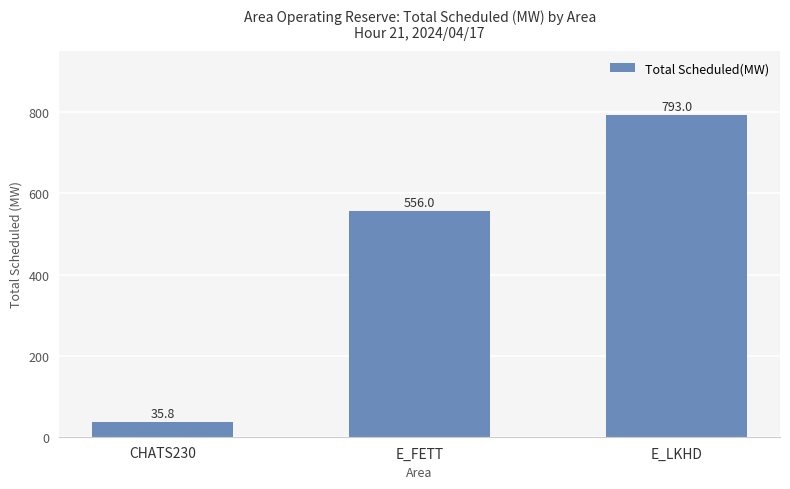

Read the value at E_LKHD.

793.0